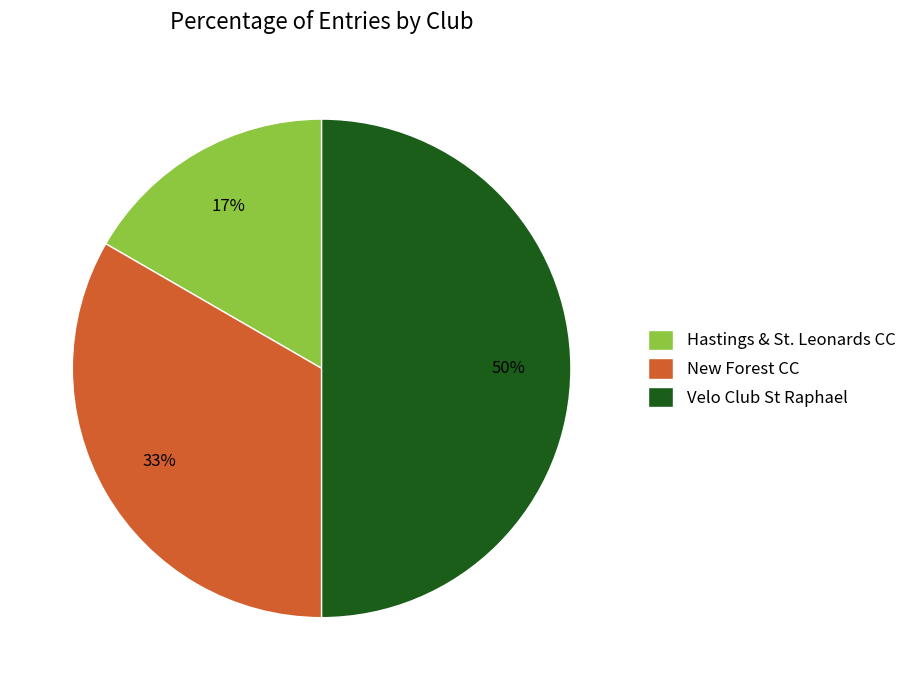

Approximately how many times larger is the value at Velo Club St Raphael compared to New Forest CC?

1.5